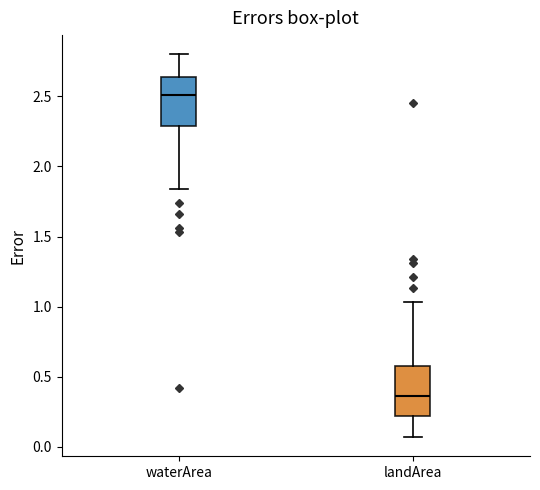

Where is the lower edge of the box for landArea on the y-axis? The values are not printed on the chart, so give them approximately, as read against the axis.

0.20